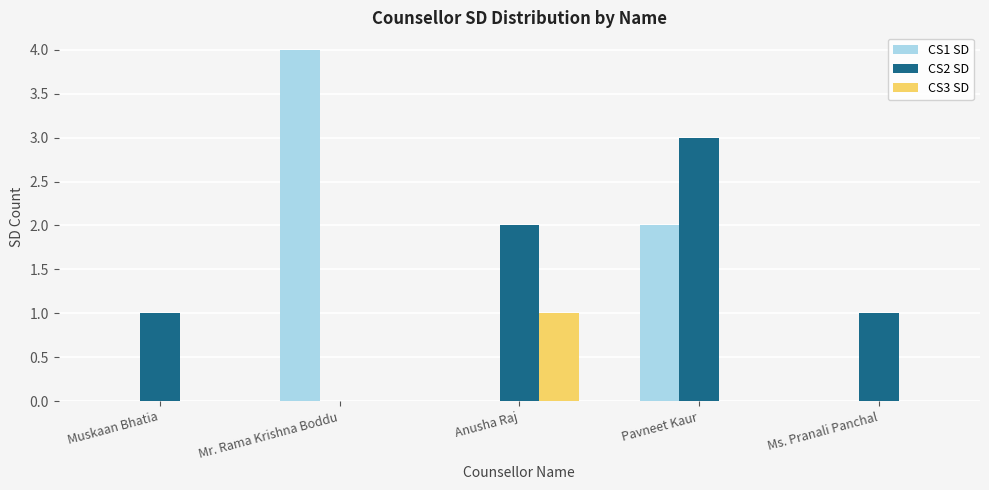

Which category has the highest value in the CS3 SD series?

Anusha Raj